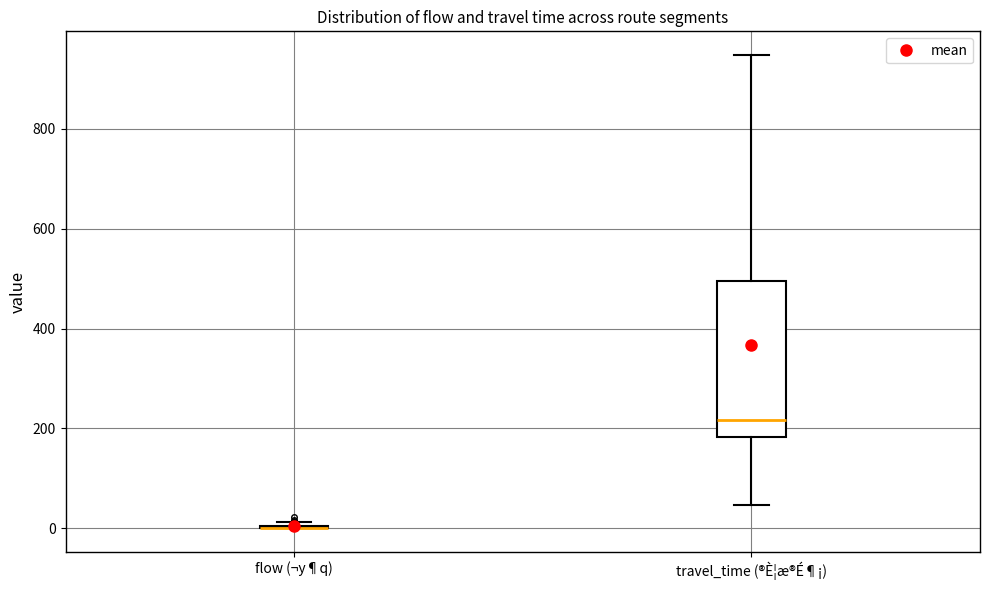

Where is the upper edge of the box for travel_time (®È¦æ®É¶¡) on the y-axis? The values are not printed on the chart, so give them approximately, as read against the axis.

500